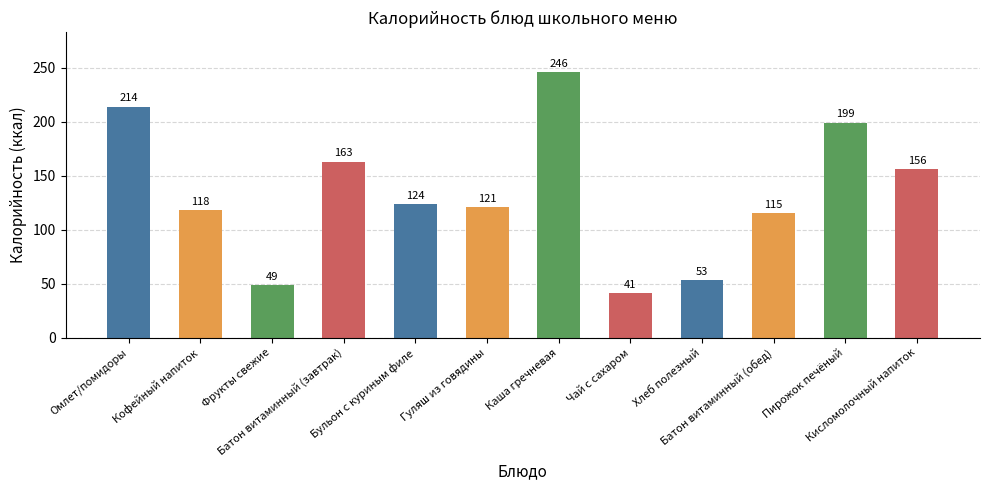

Rank the categories by value from lowest to highest.

Чай с сахаром, Фрукты свежие, Хлеб полезный, Батон витаминный (обед), Кофейный напиток, Гуляш из говядины, Бульон с куриным филе, Кисломолочный напиток, Батон витаминный (завтрак), Пирожок печёный, Омлет/помидоры, Каша гречневая